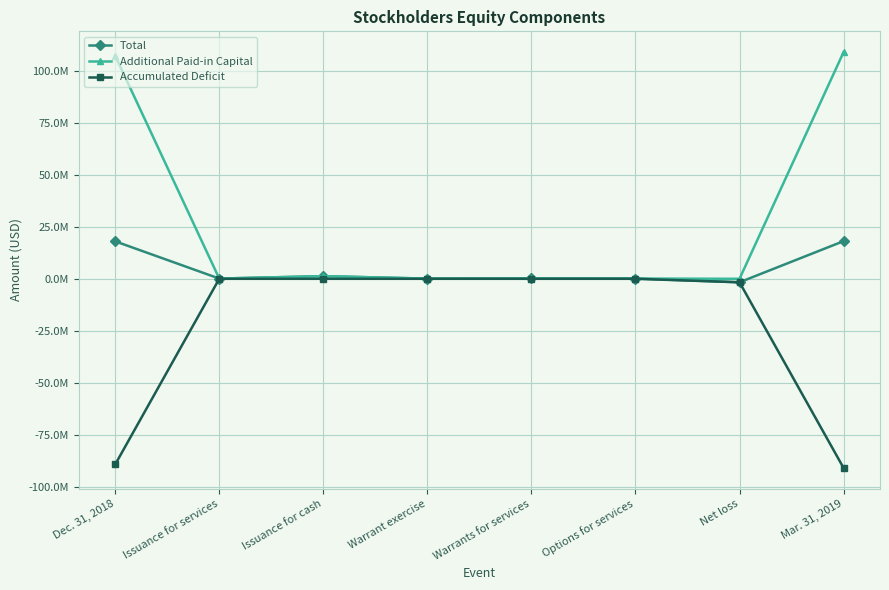

What position from the left is Issuance for services?

2